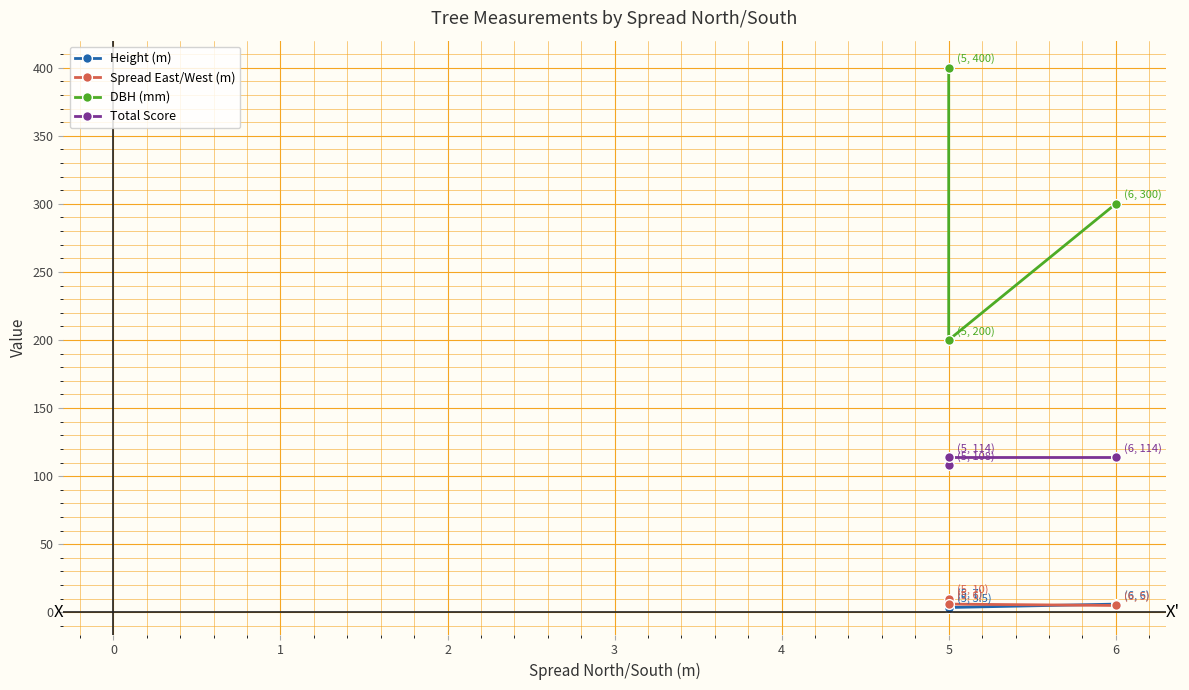

True or false: DBH (mm) has a value of 138.6 at 6.

False